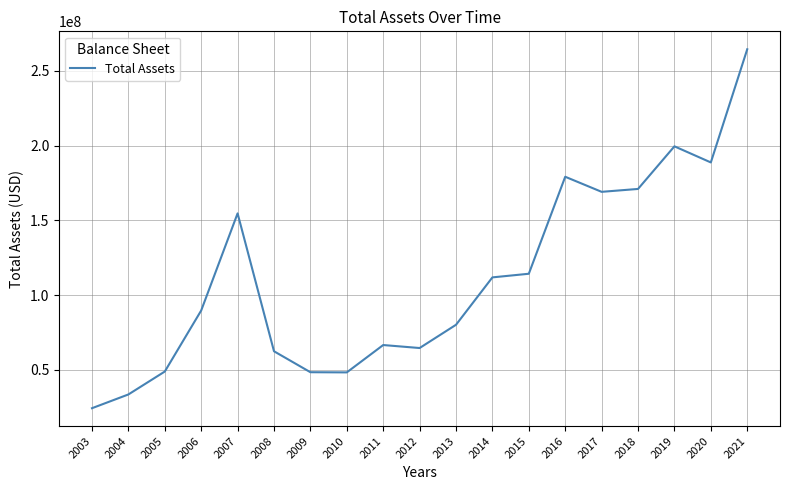

What is the minimum value shown in the chart?

24470000